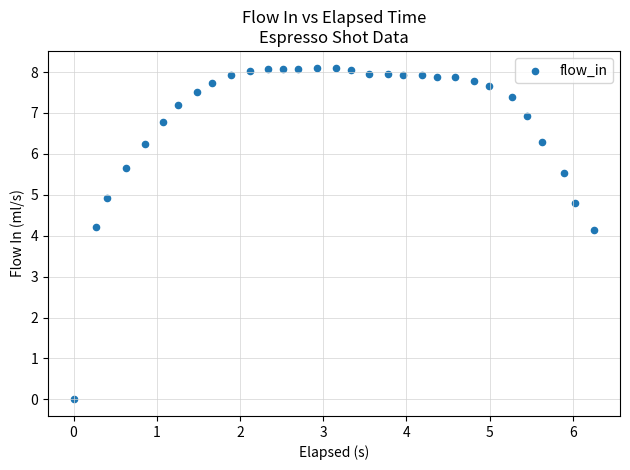

What is the range of X values (max minus min)?

6.3